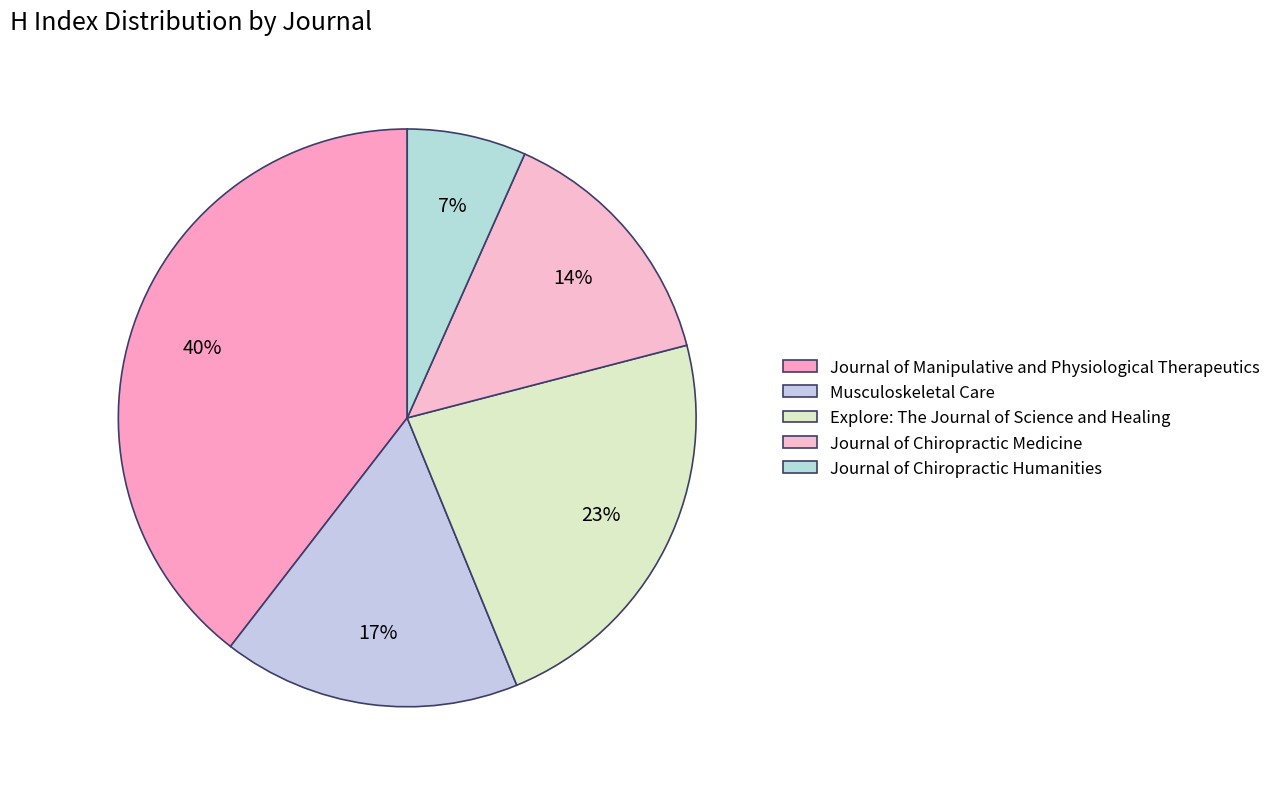

Which slice is the largest?

Journal of Manipulative and Physiological Therapeutics